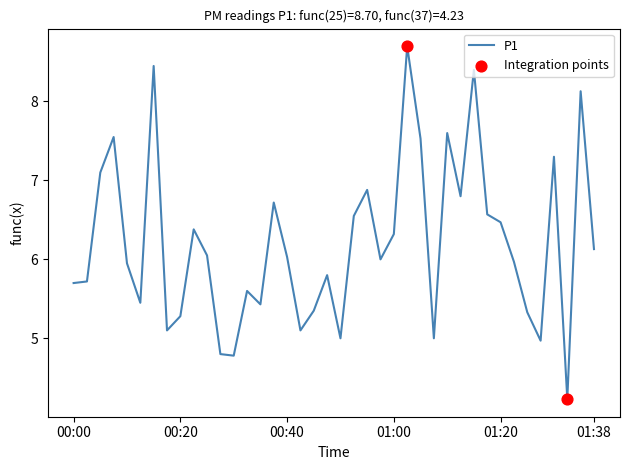

What is the greatest value displayed?

8.7